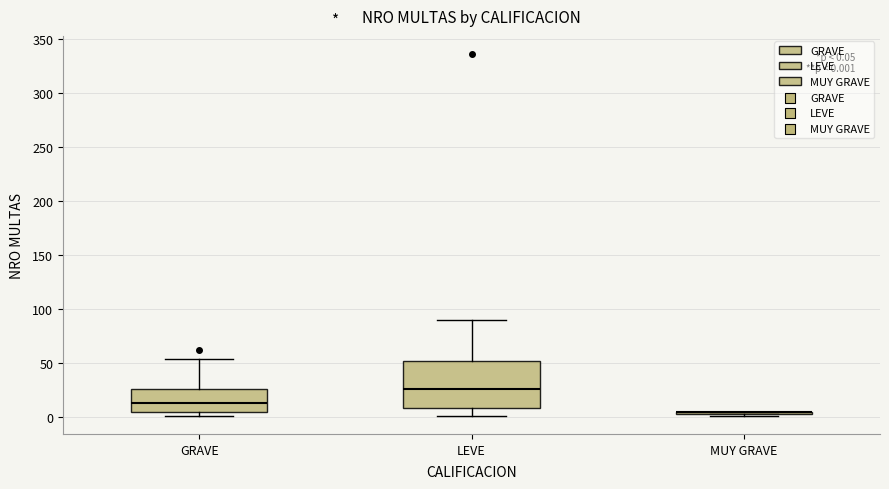

Which box is the tallest, from its lower edge to its upper edge?

LEVE